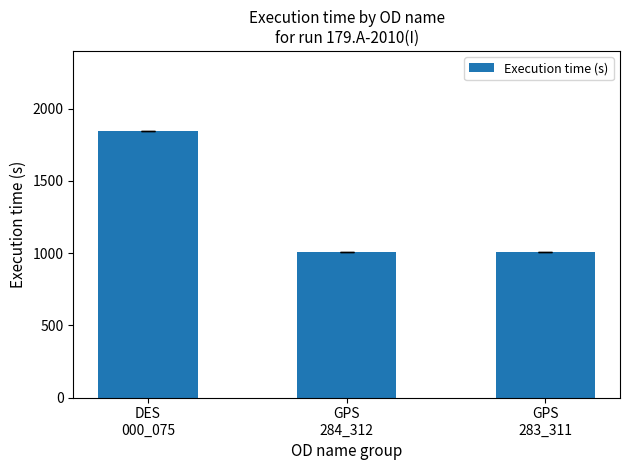

How many series are shown in this chart?

1